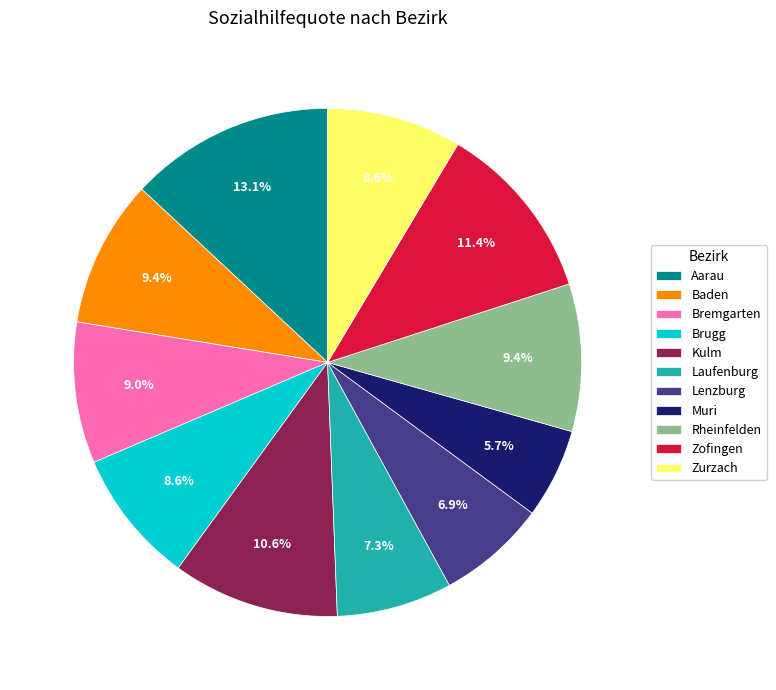

Approximately how many times larger is the value at Zurzach compared to Lenzburg?

1.2